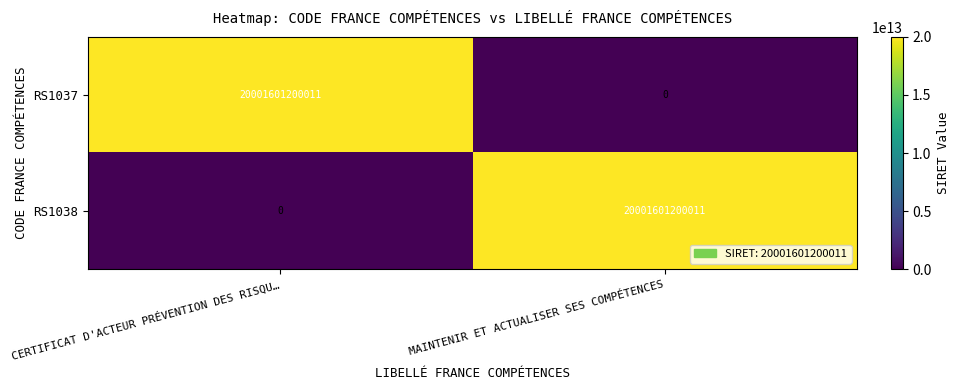

Is the value of RS1038 at MAINTENIR ET ACTUALISER SES COMPÉTENCES greater than the value of RS1037 at MAINTENIR ET ACTUALISER SES COMPÉTENCES?

Yes